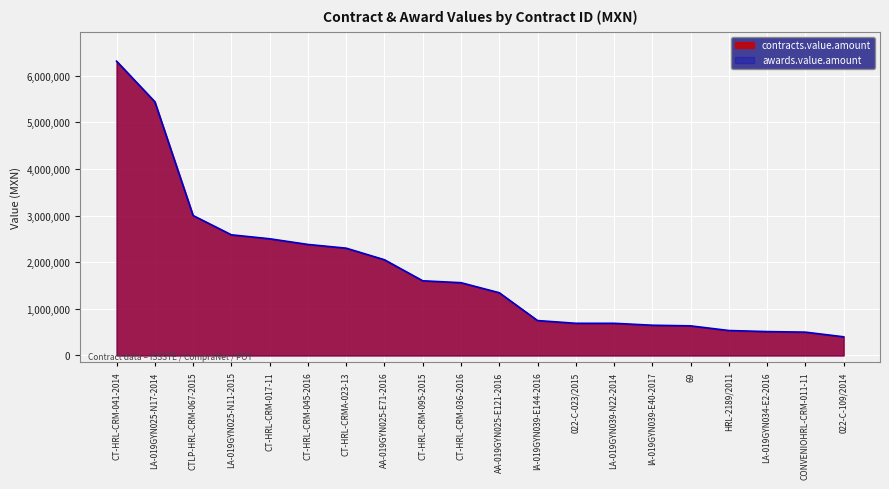

Reading right to left, what are all the values shown in this chart?

400000.0	500000.0	511958.0	535073.2	634578.0	648188.0	689655.2	689655.2	748609.0	1344827.6	1560000.0	1600800.0	2051724.1	2300000.0	2380000.0	2501479.7	2586206.9	3000000.0	5438800.0	6309008.0